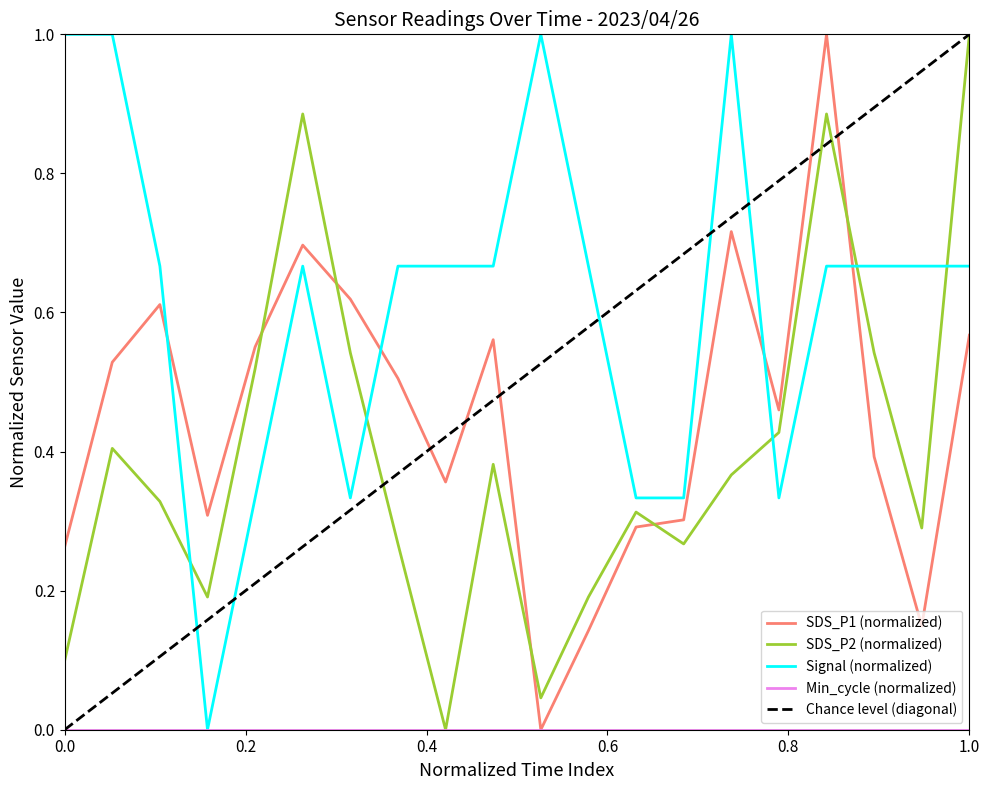

How many SDS_P1 values are between 0 and 1?

20